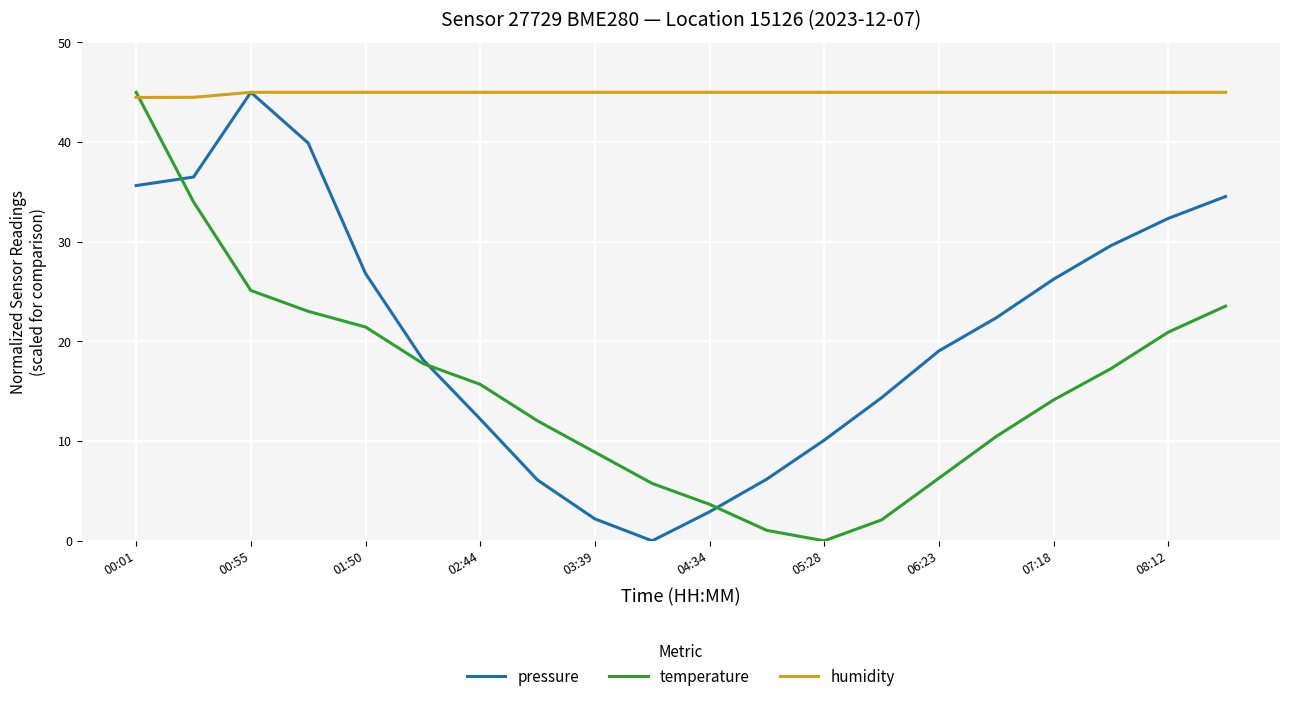

List the series in order of their overall mean, lowest first.

temperature, pressure, humidity